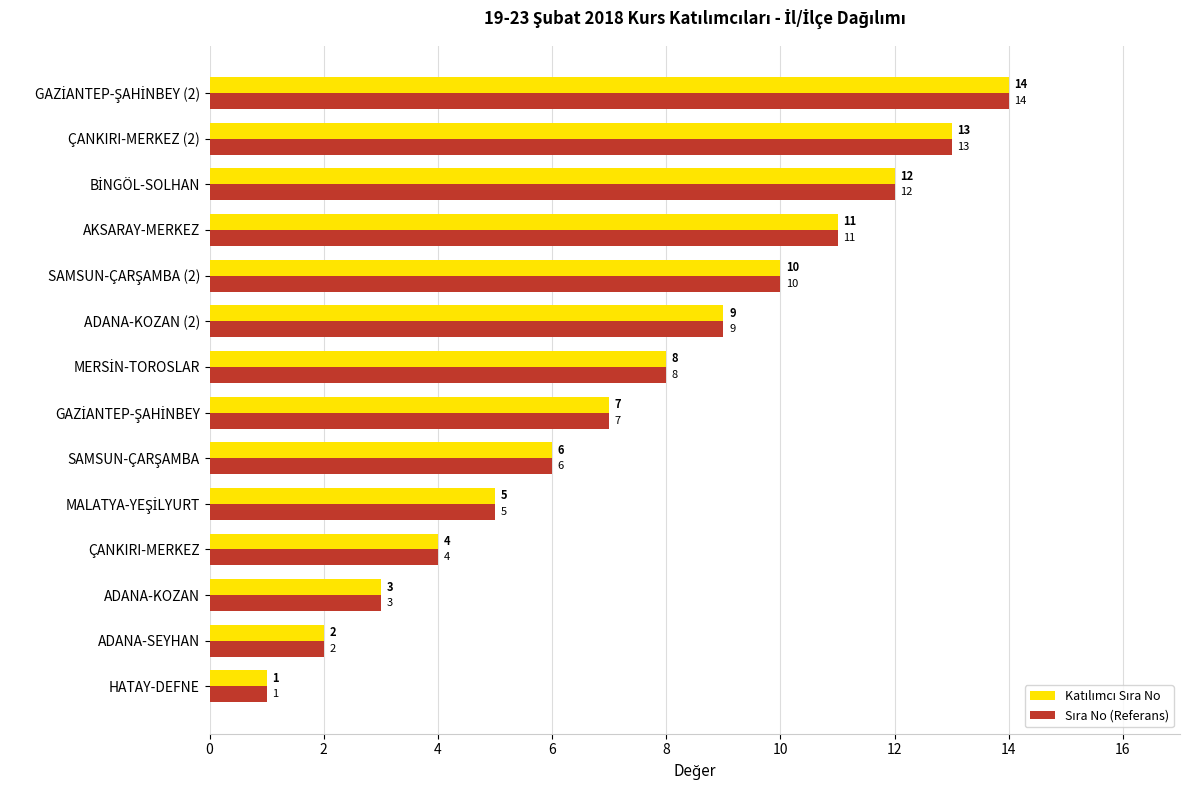

Which label corresponds to the smallest value in the chart?

HATAY-DEFNE